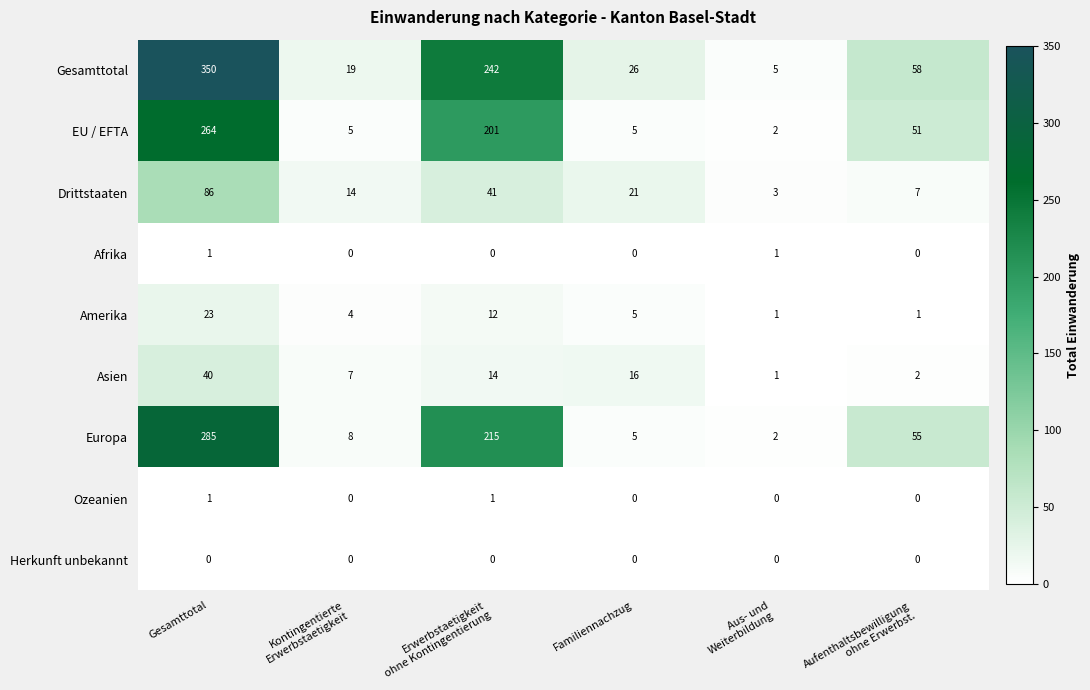

What is the greatest value displayed?

350